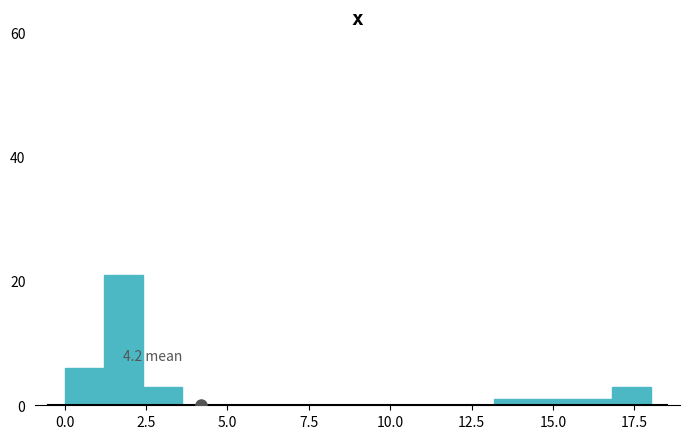

Read against the x-axis, roughly where is the centre of the tallest bar?

2.0